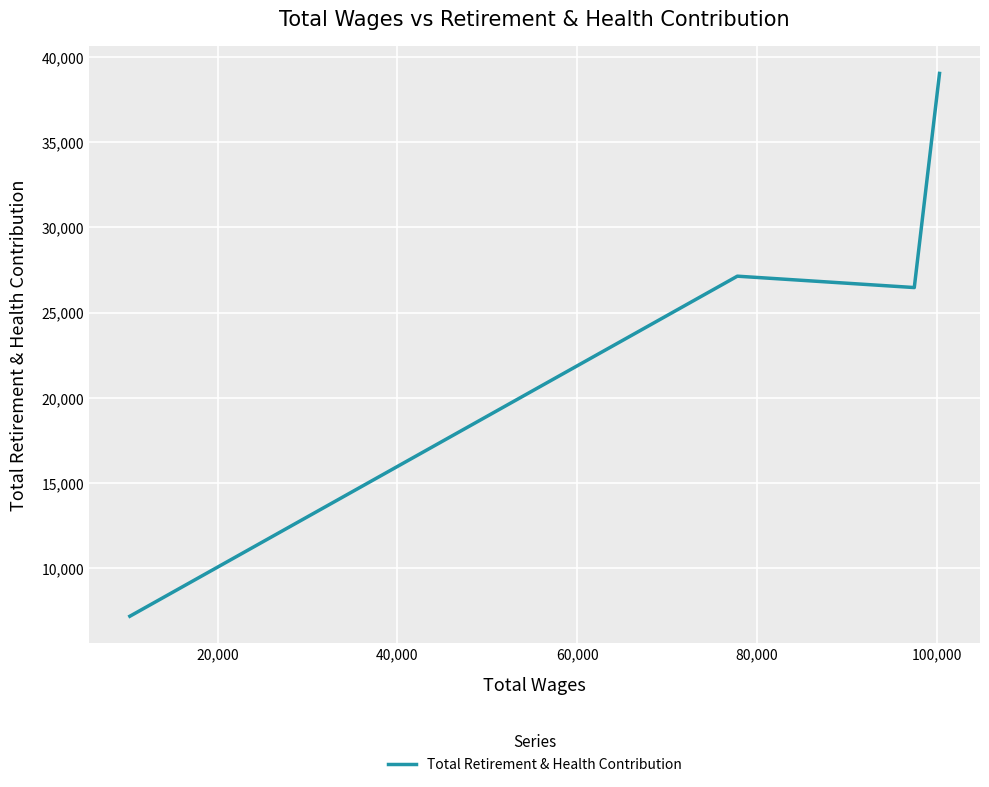

Is this an area chart (filled region under the line)?

No